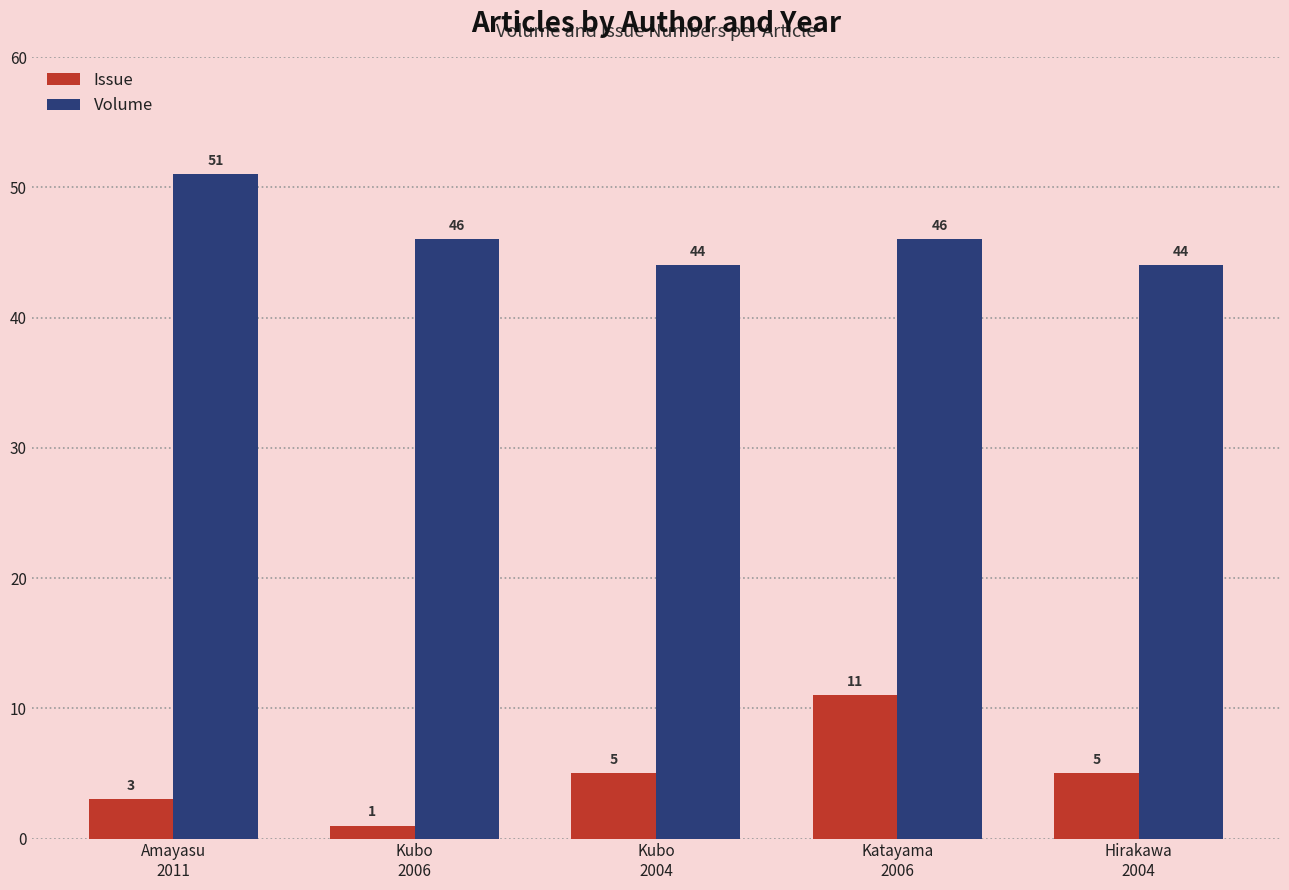

What is the difference between the maximum and minimum values in the Issue series?

10